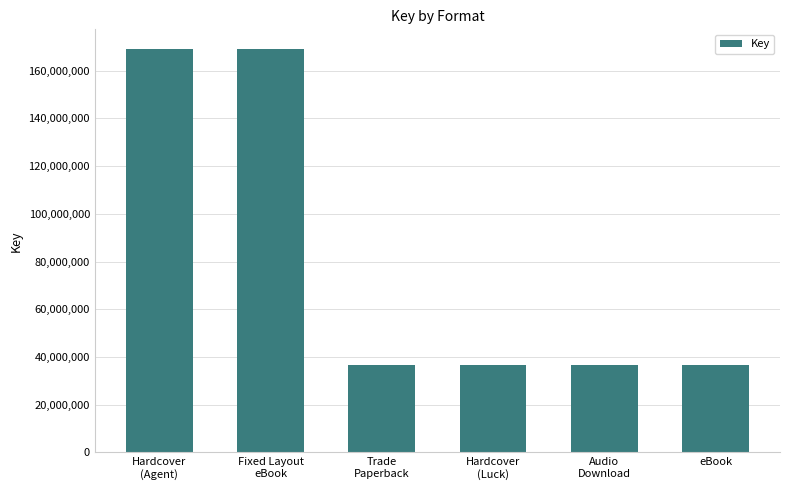

What is the greatest value displayed?

168874412